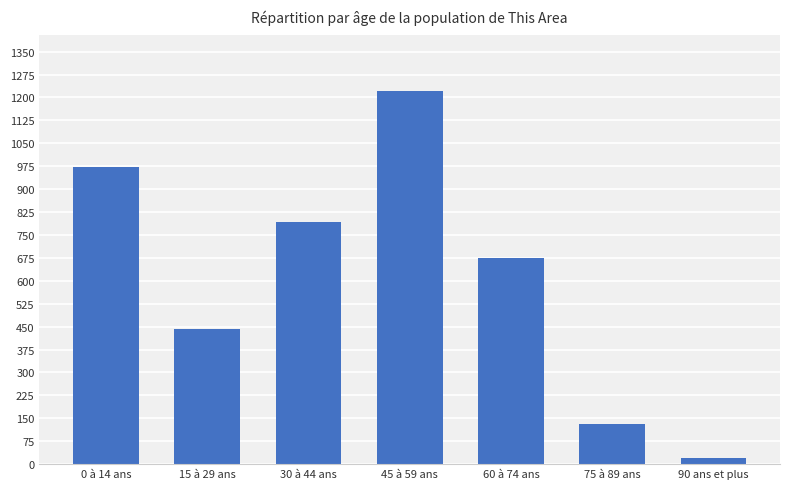

Read the value at 0 à 14 ans.

973